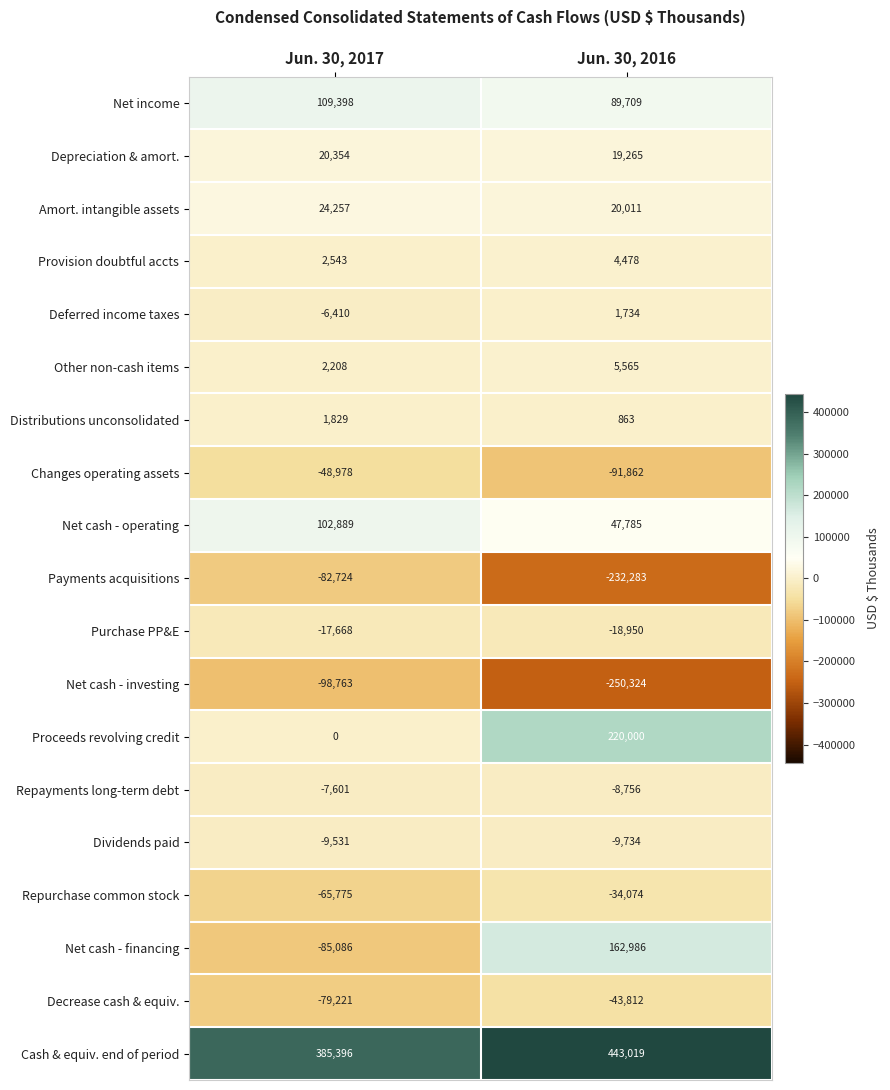

Rank the series at Jun. 30, 2017 from highest to lowest value.

Cash & equiv. end of period, Net income, Net cash - operating, Amort. intangible assets, Depreciation & amort., Provision doubtful accts, Other non-cash items, Distributions unconsolidated, Proceeds revolving credit, Deferred income taxes, Repayments long-term debt, Dividends paid, Purchase PP&E, Changes operating assets, Repurchase common stock, Decrease cash & equiv., Payments acquisitions, Net cash - financing, Net cash - investing